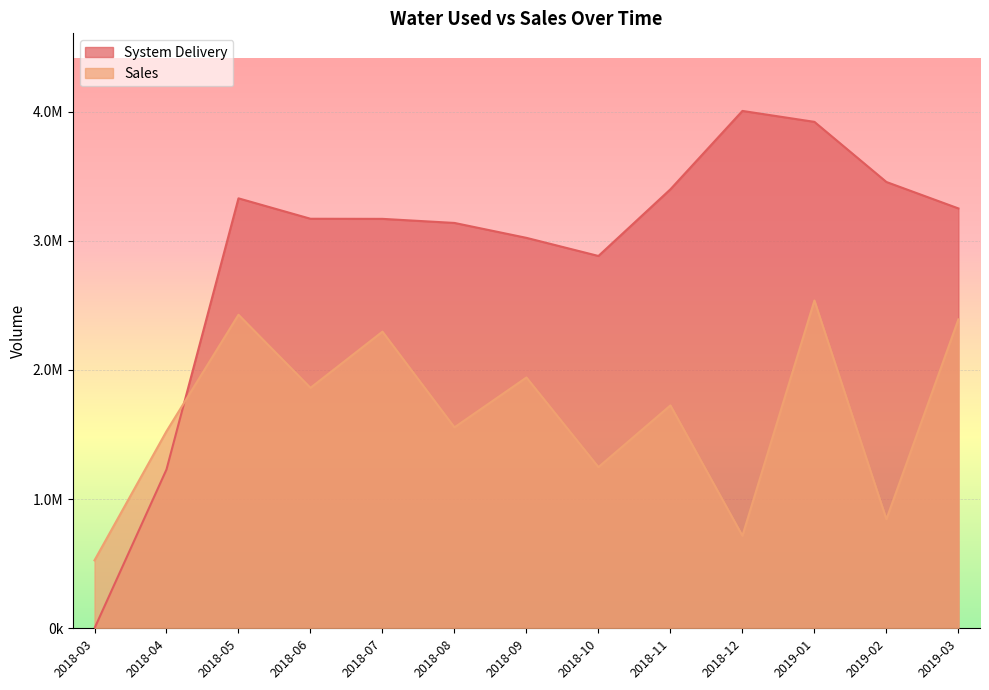

What is the greatest value displayed?

4004714.3